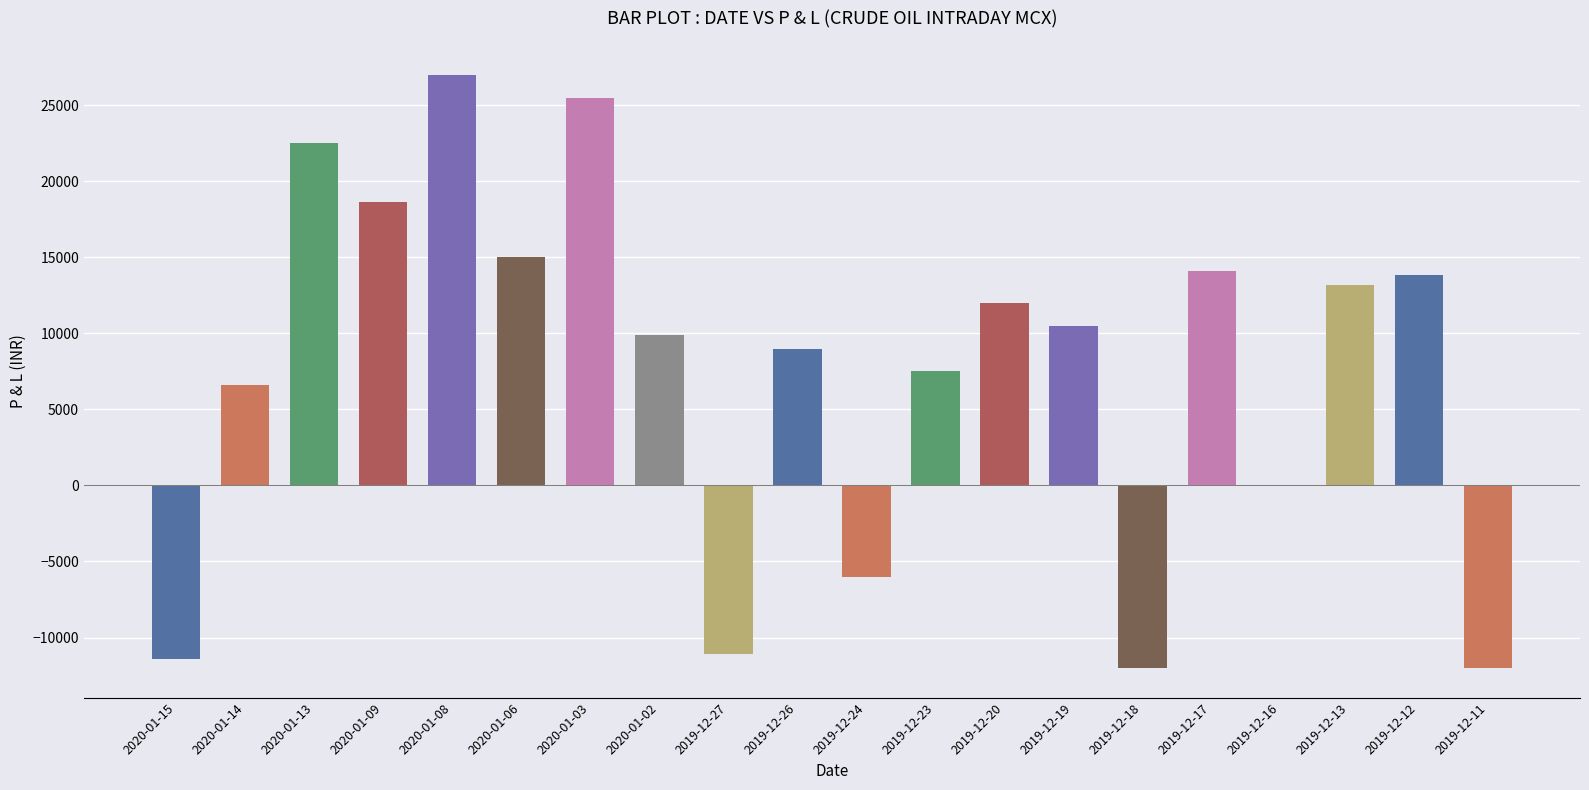

What is the value of the 15th bar from the left?

-12000